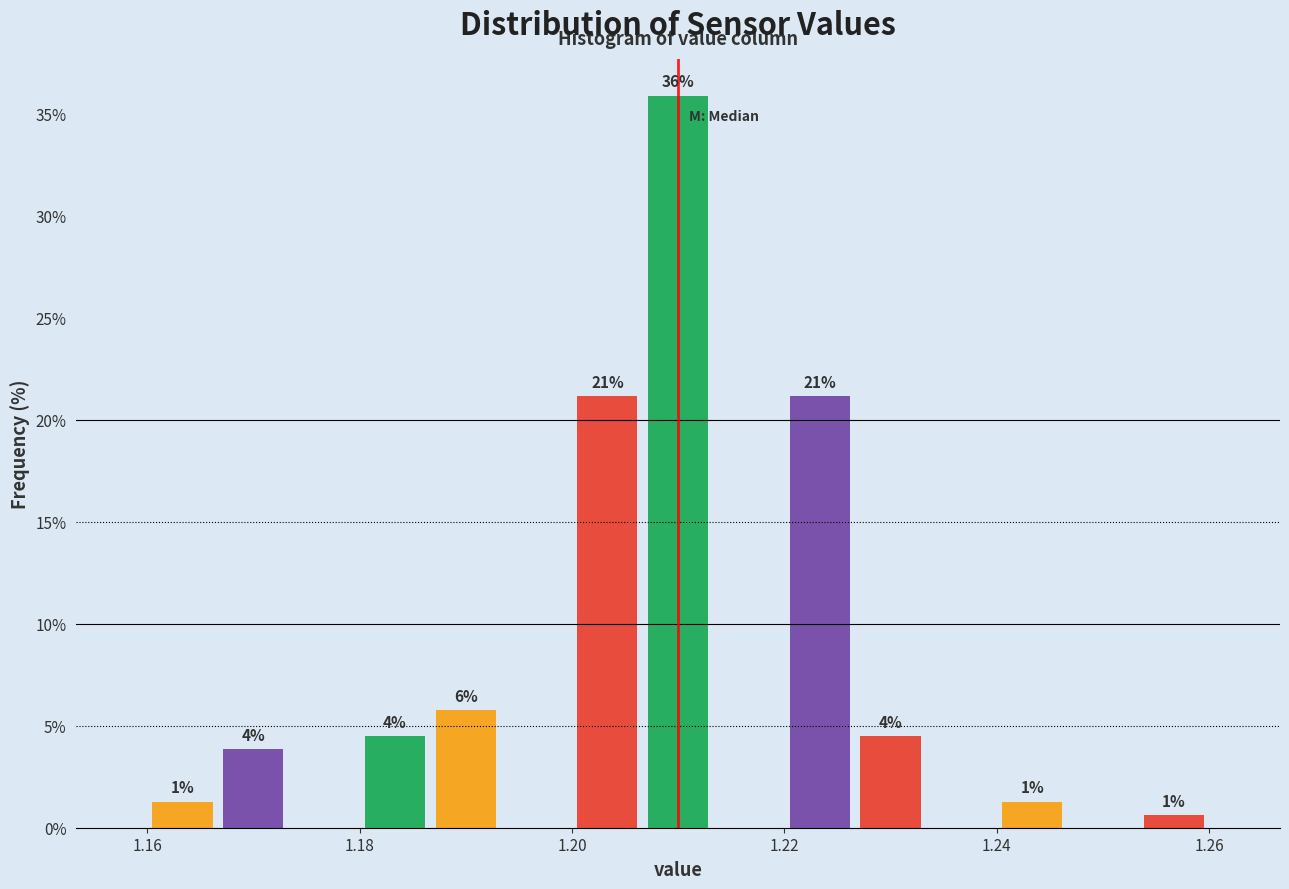

Around what value on the x-axis is the tallest bar? Give the approximate position of its centre, as read against the axis.

1.210